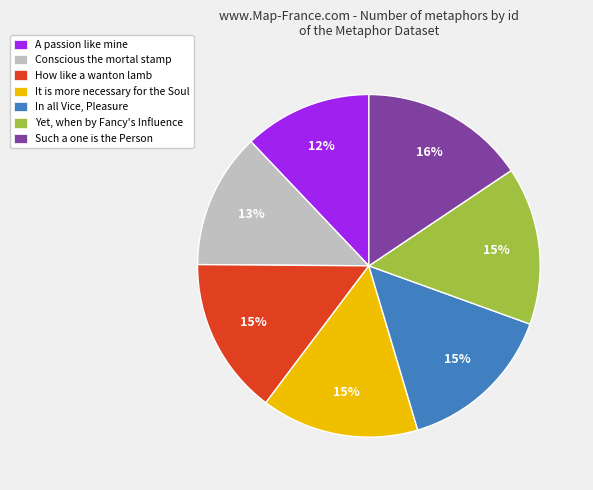

To the nearest percent, what is the average slice percentage?

14%